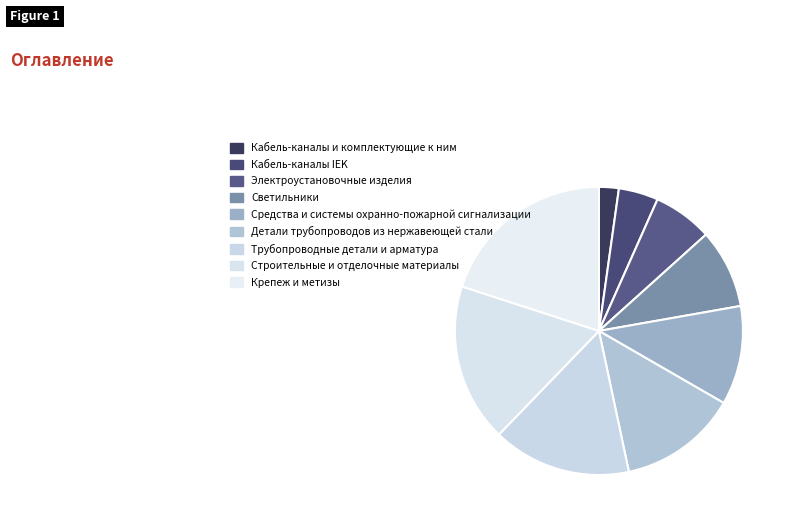

What percentage is NOT represented by Кабель-каналы и комплектующие к ним?

97.8%